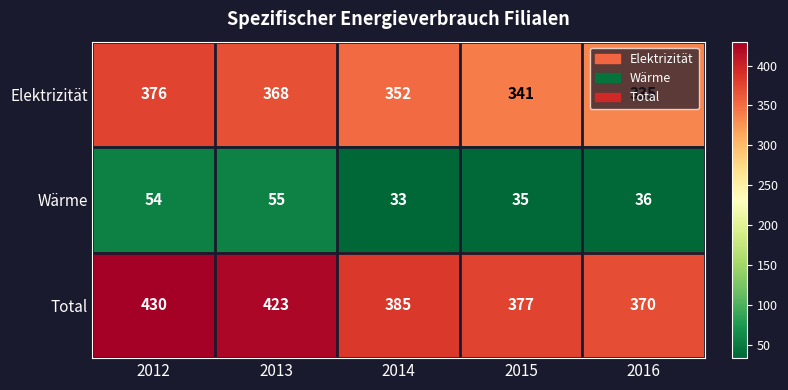

At how many categories does at least one series exceed 244?

5